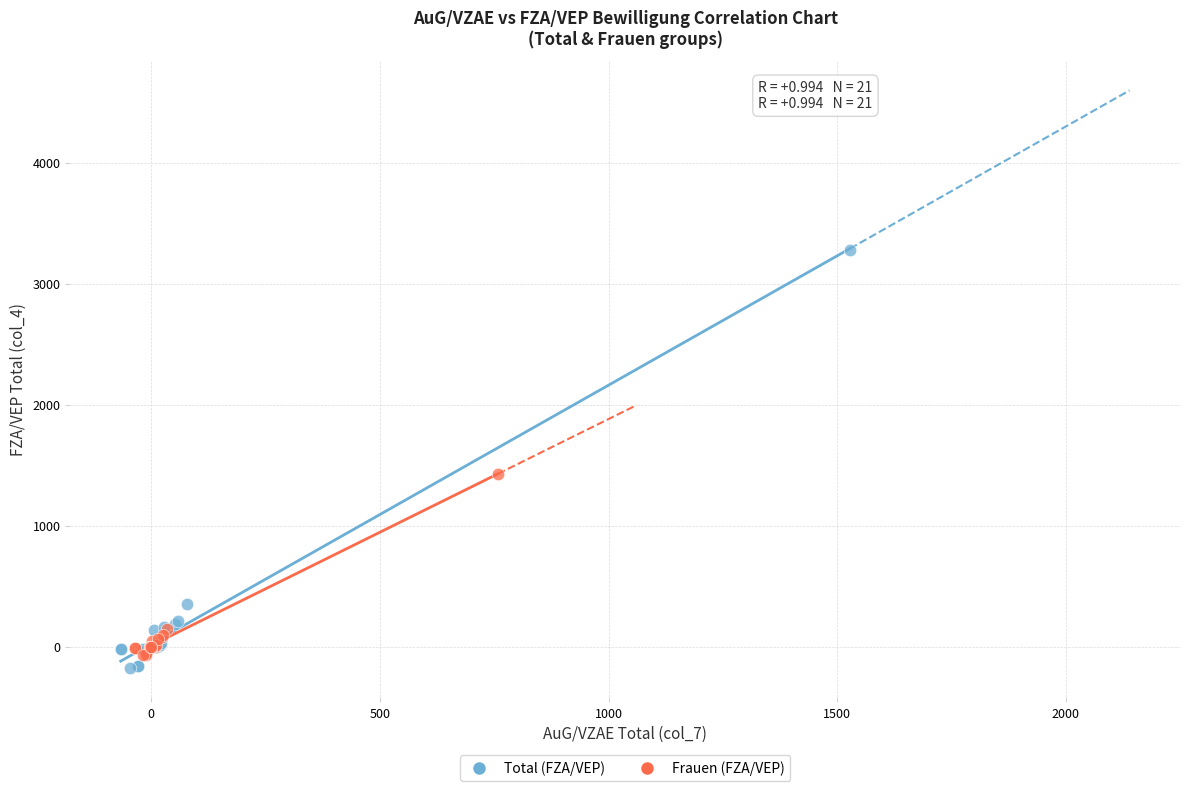

Which series has the widest spread of Y values?

Total (FZA/VEP)